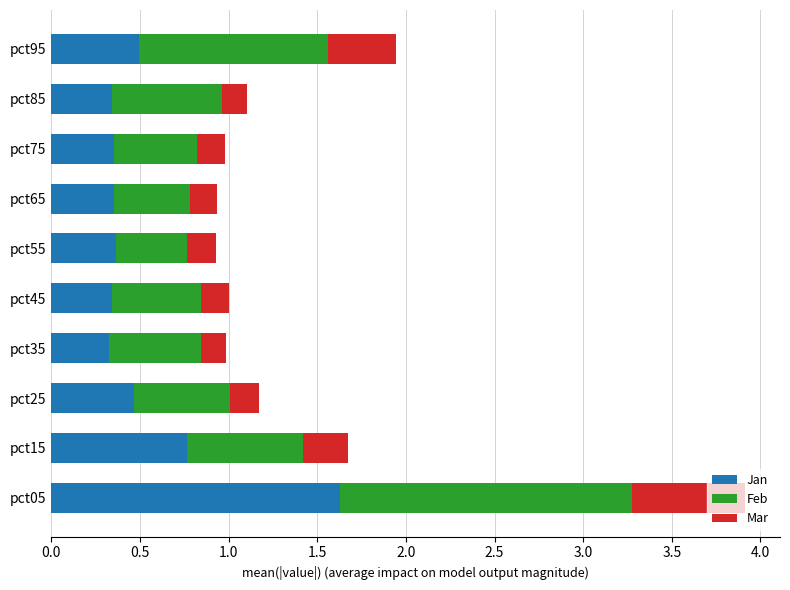

Which category has the highest value in the Jan series?

pct05